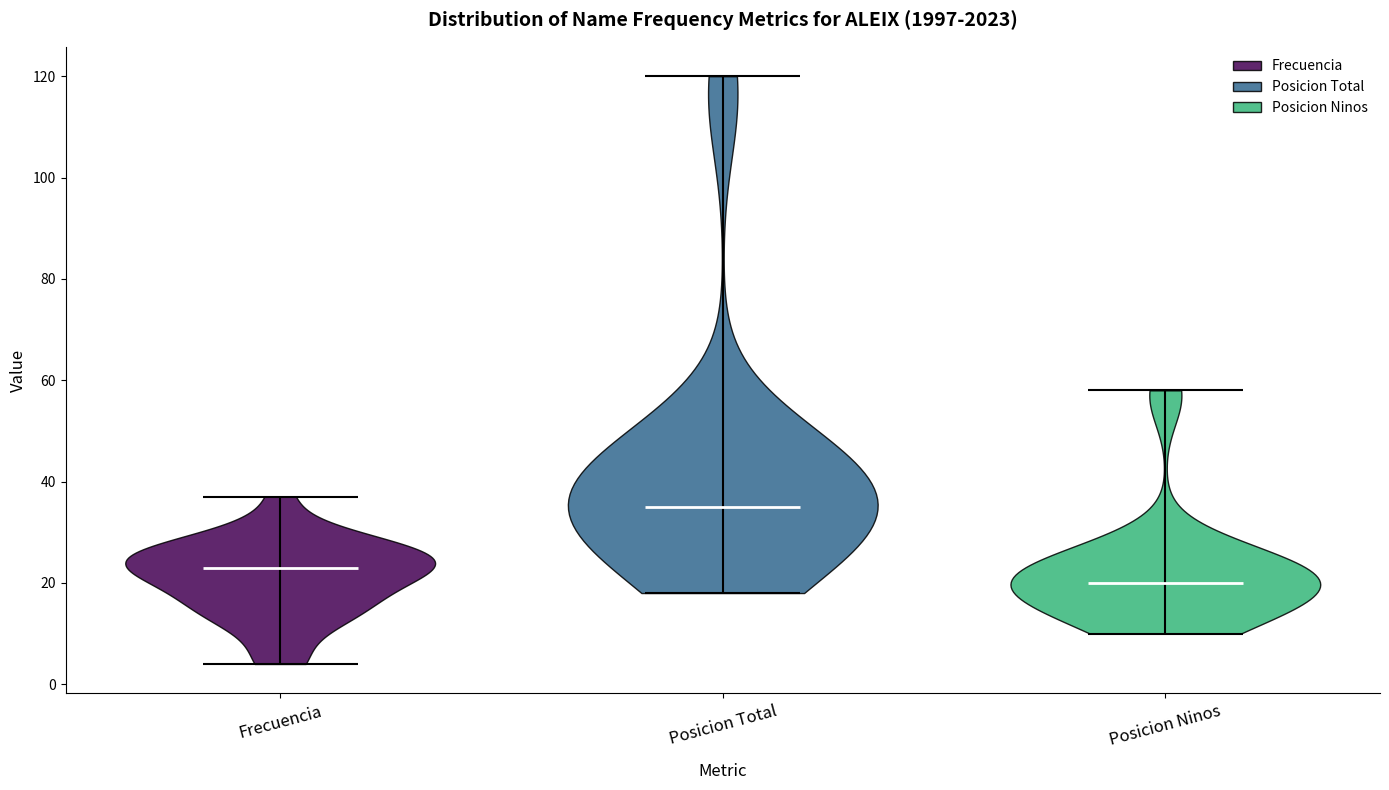

Reading left to right, read every violin against the y-axis: where its median line is, and the lowest and highest points it reaches. The values are not printed on the chart, so give them approximately, as read against the axis.

Frecuencia: median line 24, lowest point 4, highest point 38
Posicion Total: median line 36, lowest point 18, highest point 120
Posicion Ninos: median line 20, lowest point 10, highest point 58